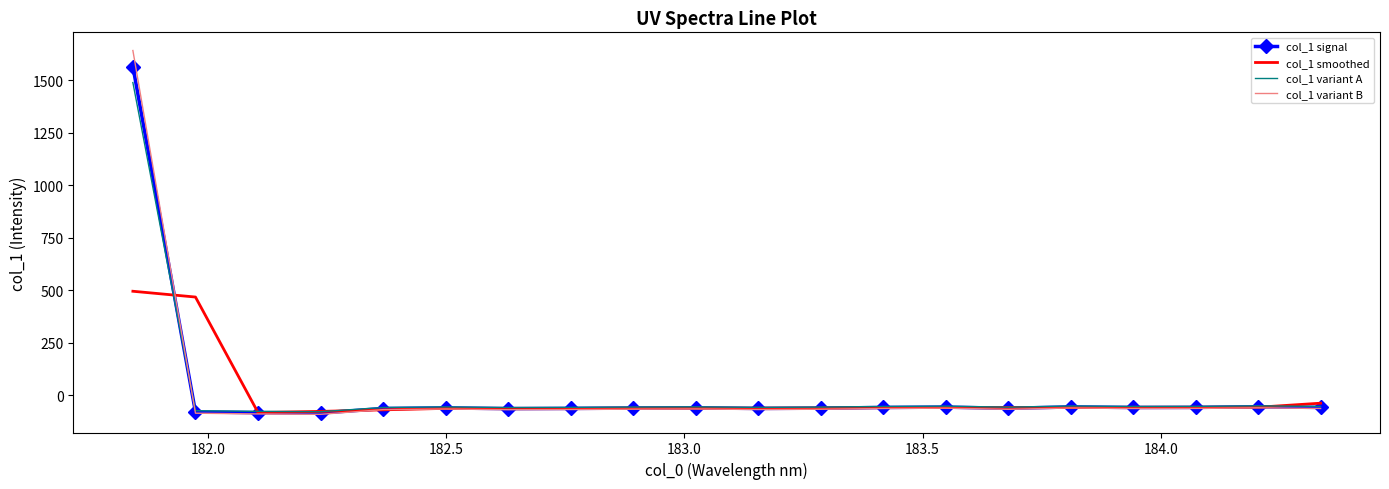

How many values in the col_1 variant B series exceed -65?

8